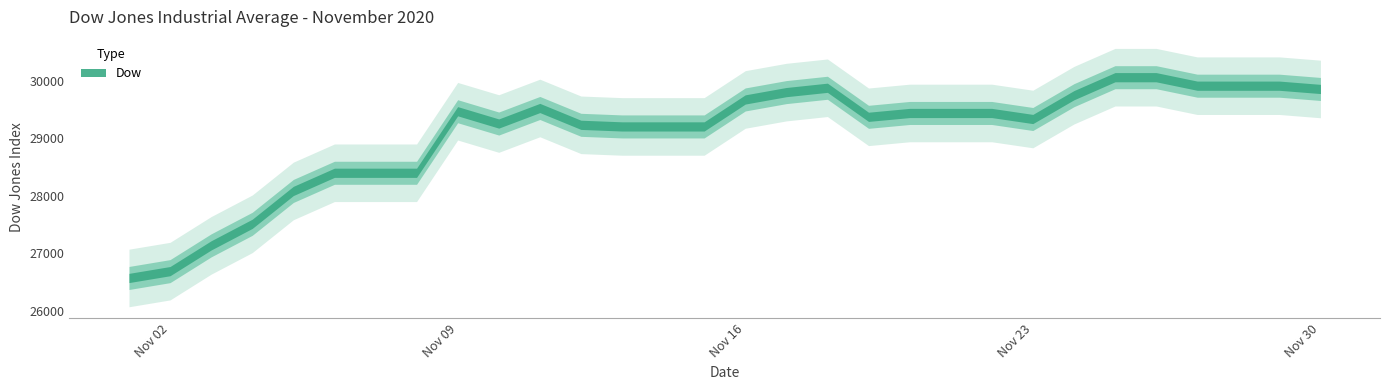

What is the change in value from 2020-11-16 to 2020-11-29?

+239.0